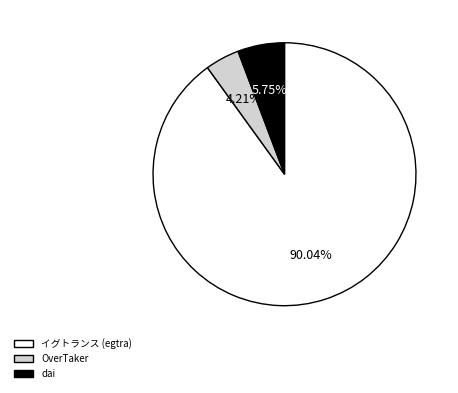

Which slice is the largest?

イグトランス (egtra)